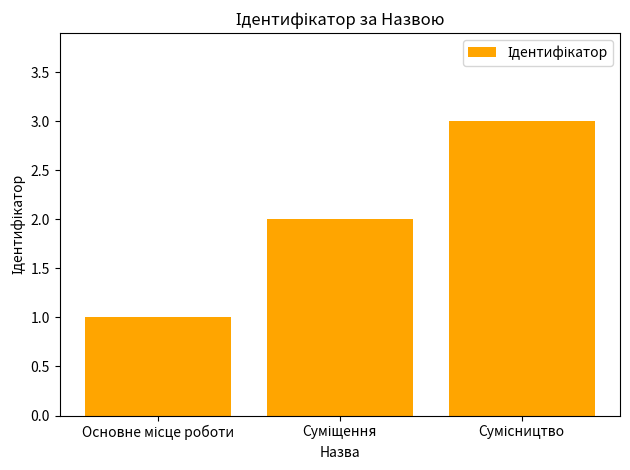

What is the value of the 3rd bar from the left?

3